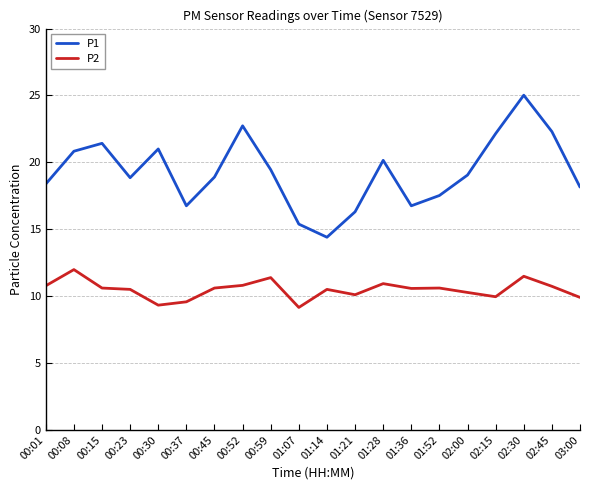

What are all the series names shown in the legend?

P1, P2